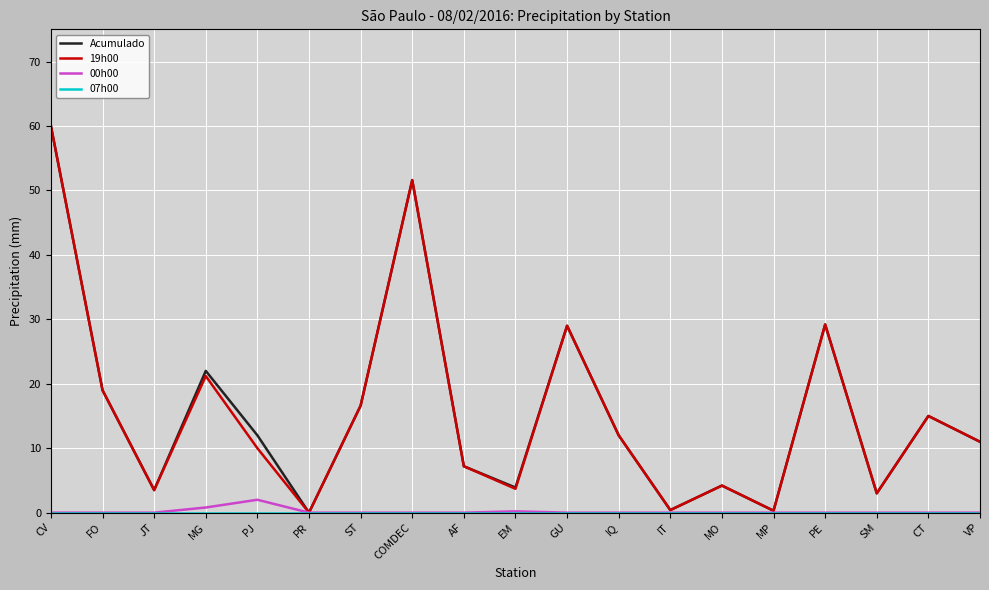

What position from the left is JT?

3